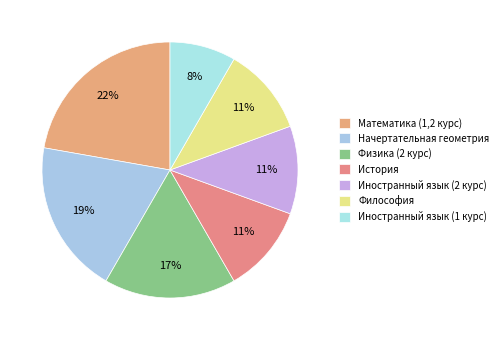

What is the total percentage of История and Иностранный язык (2 курс)?

22.2%